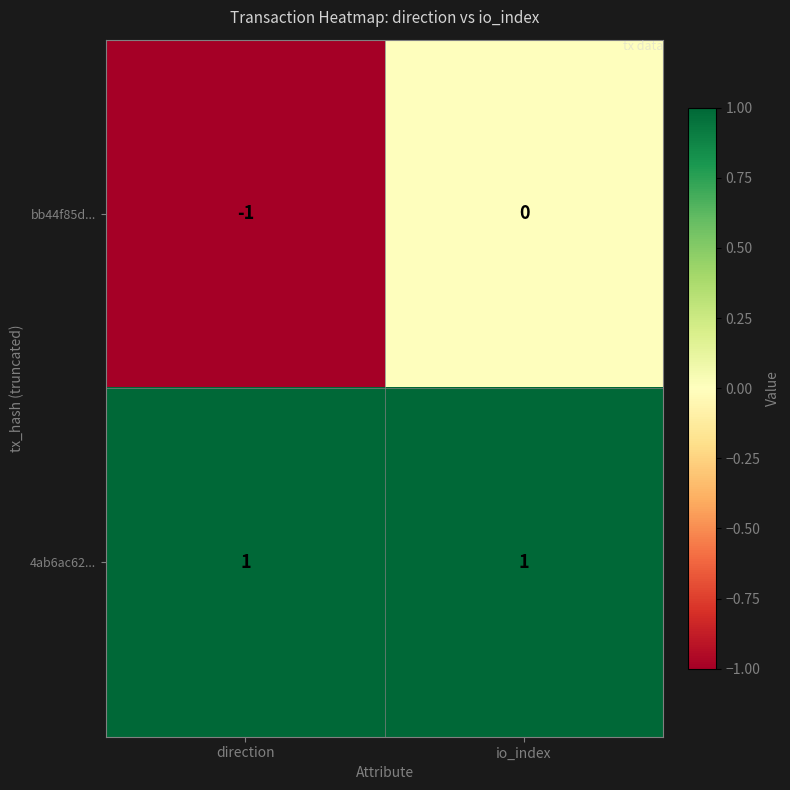

Is it true that bb44f85d... equals -1 at io_index?

False